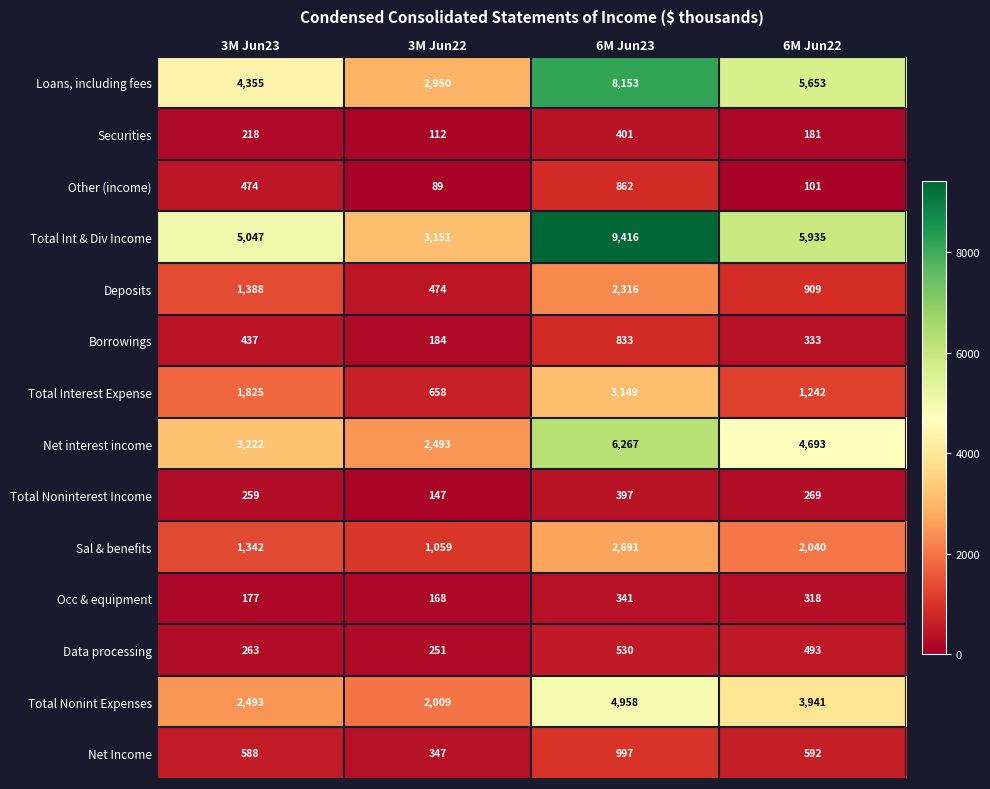

Rank the series by their maximum value, from lowest to highest.

Occ & equipment, Total Noninterest Income, Securities, Data processing, Borrowings, Other (income), Net Income, Deposits, Sal & benefits, Total Interest Expense, Total Nonint Expenses, Net interest income, Loans, including fees, Total Int & Div Income